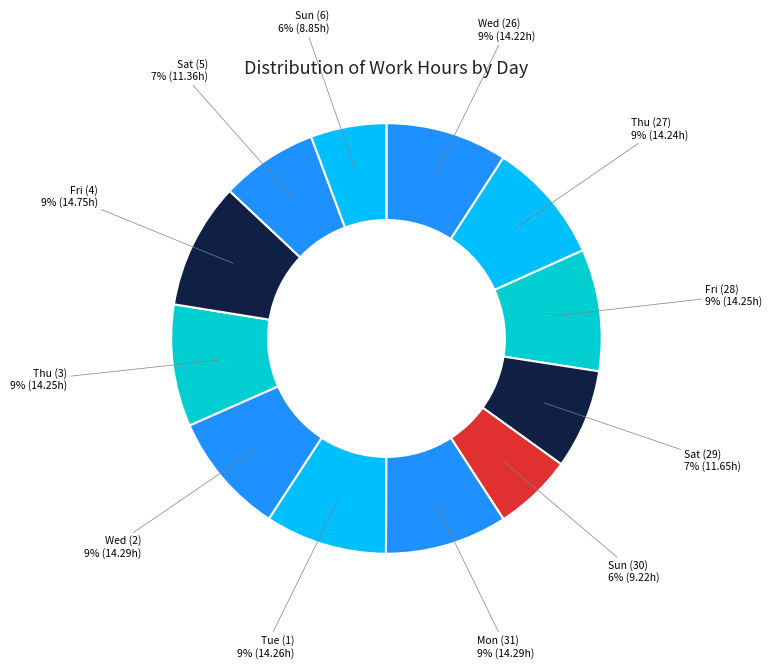

Count the number of slices in the pie.

12